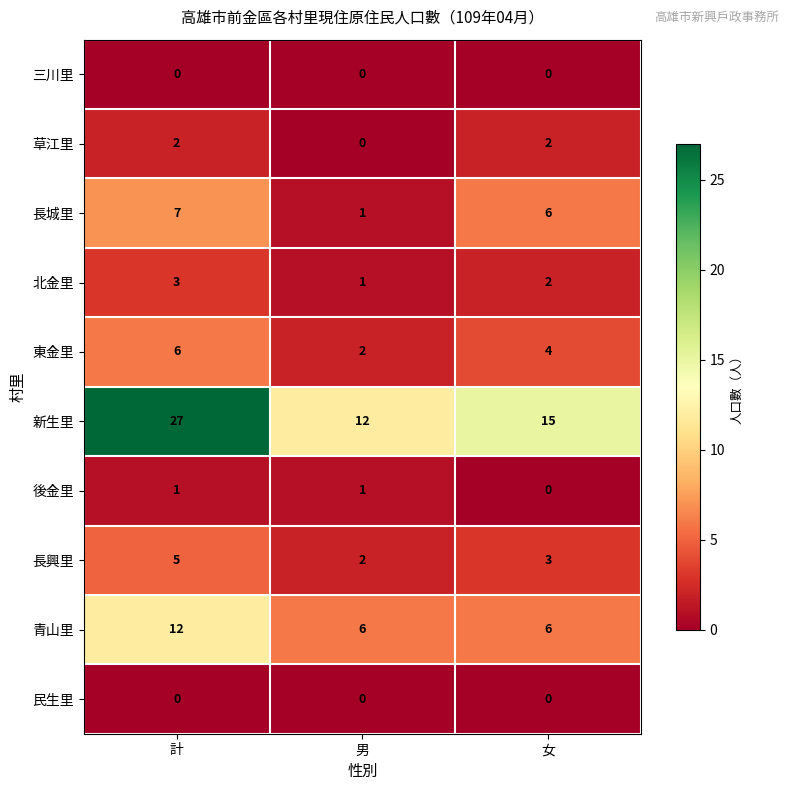

The 新生里 series shows 7 at 女. True or false?

False